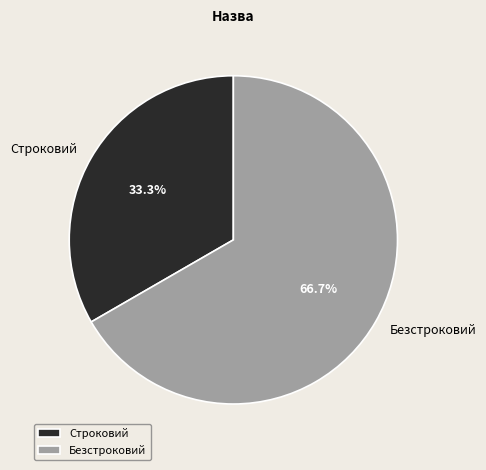

Which slice is the largest?

Безстроковий